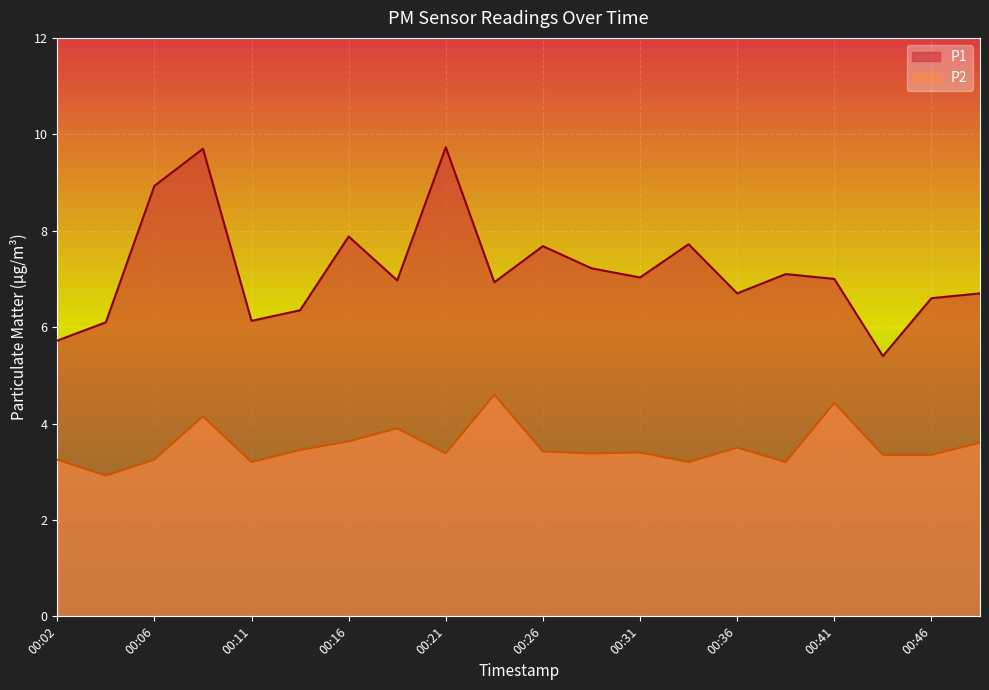

At how many categories does at least one series exceed 8?

3